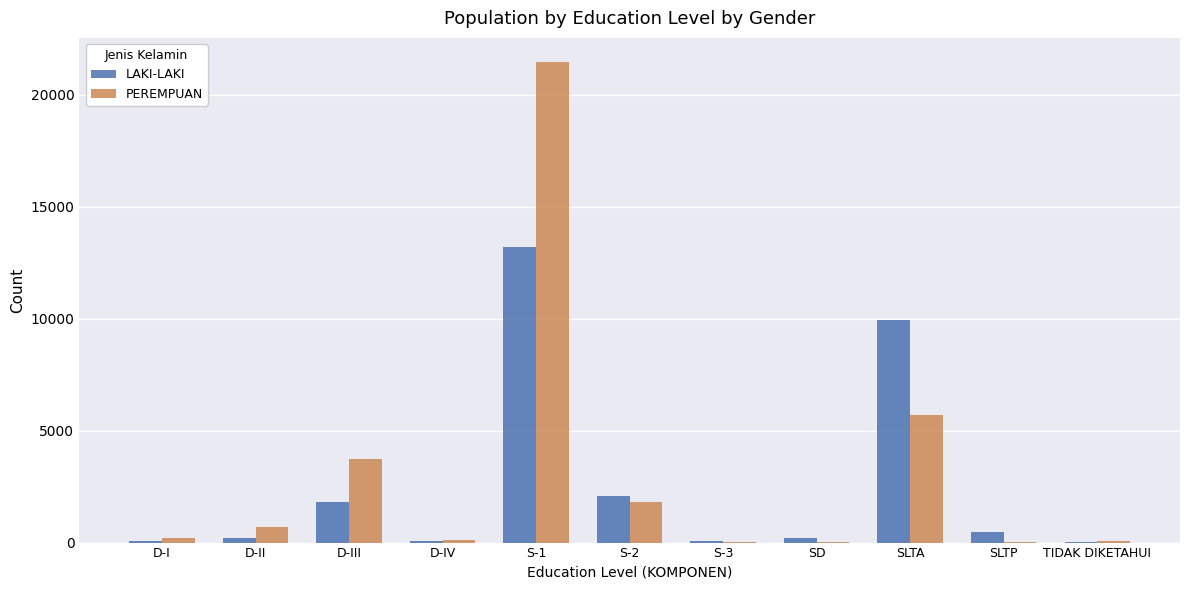

What is the sum of the LAKI-LAKI values at D-IV and S-1?

13232